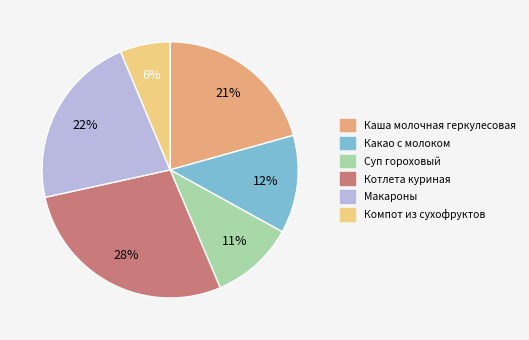

Rank the categories by value from highest to lowest.

Котлета куриная, Макароны, Каша молочная геркулесовая, Какао с молоком, Суп гороховый, Компот из сухофруктов